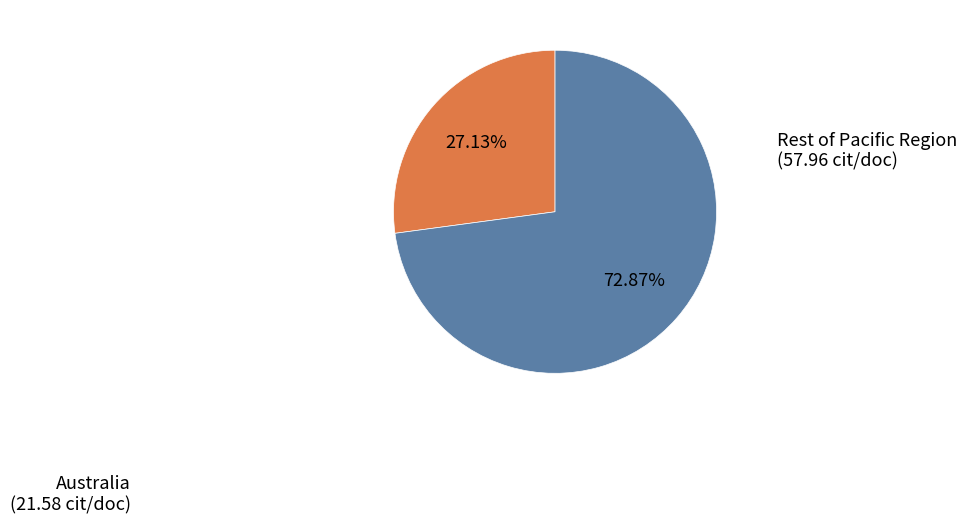

What is the largest slice in the pie chart?

Rest of Pacific Region